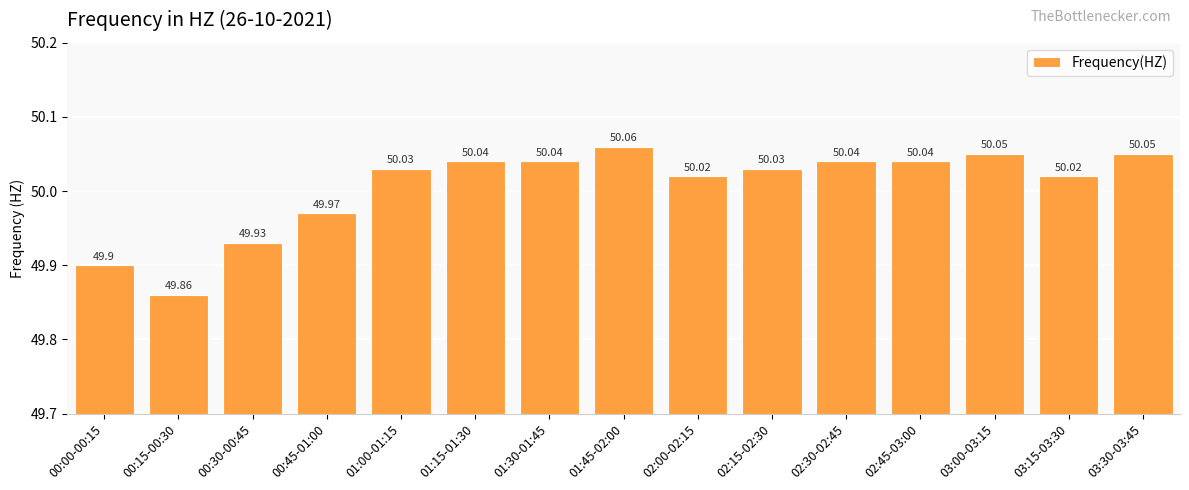

Is it true that the value at 02:45-03:00 is 50.0?

True